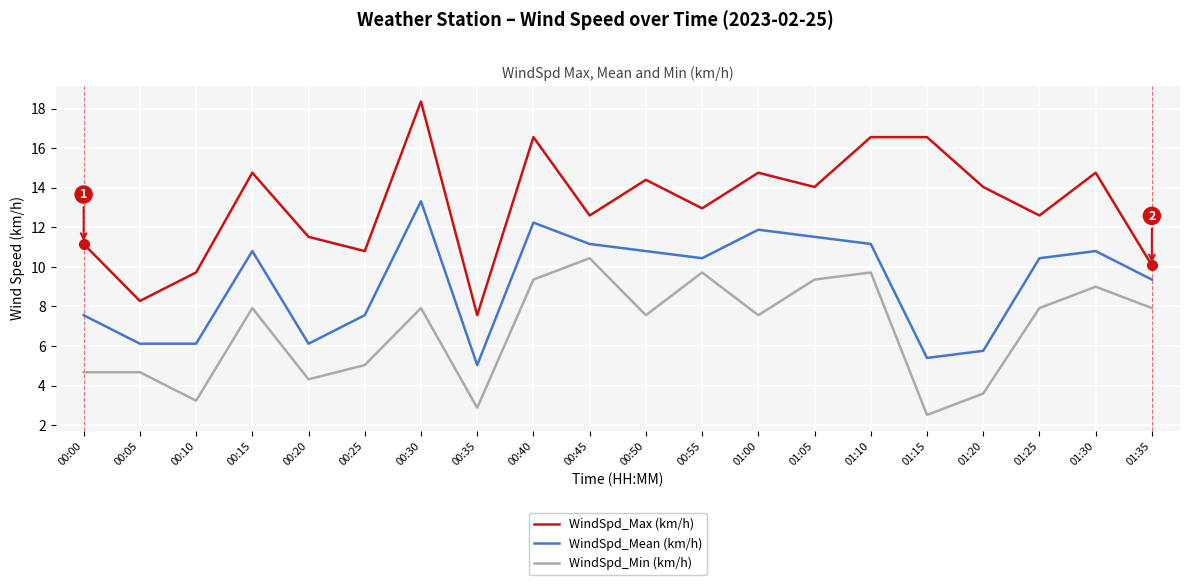

What is the difference between the WindSpd_Min (km/h) values at 01:25 and 00:50?

0.4